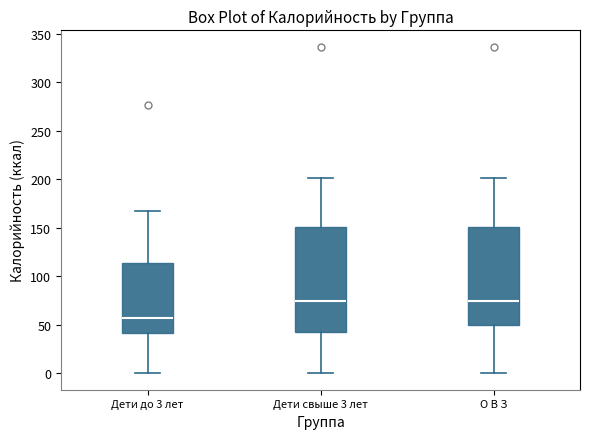

Reading left to right, read every box against the y-axis: the position of its median line, the range the box covers, and the ends of its whiskers. The values are not printed on the chart, so give them approximately, as read against the axis.

Дети до 3 лет: median 55, box 40 to 115, whiskers 0 to 165
Дети свыше 3 лет: median 75, box 45 to 150, whiskers 0 to 200
О В З: median 75, box 50 to 150, whiskers 0 to 200